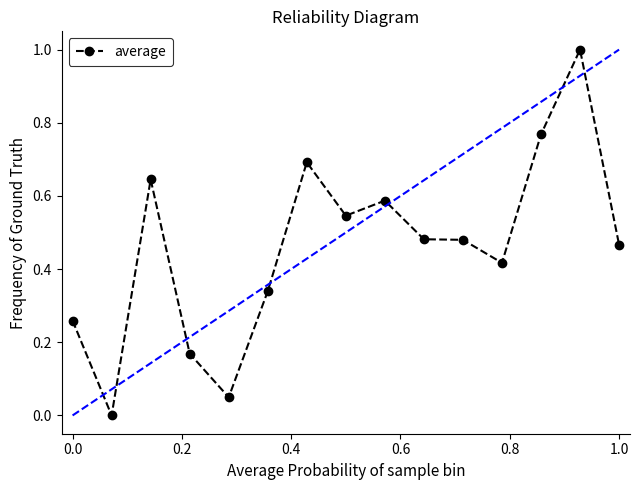

What is the difference between the maximum and minimum values?

1.0